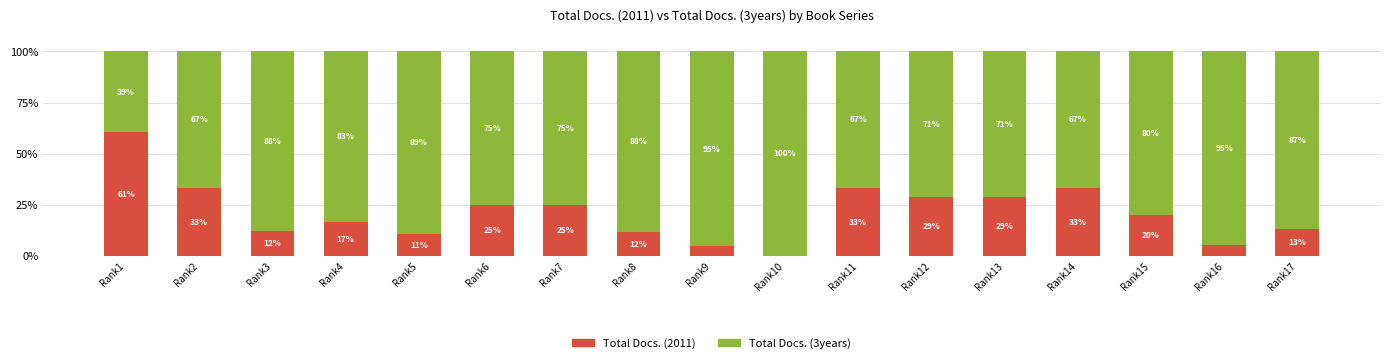

The Total Docs. (2011) series shows 33.3 at Rank14. True or false?

True